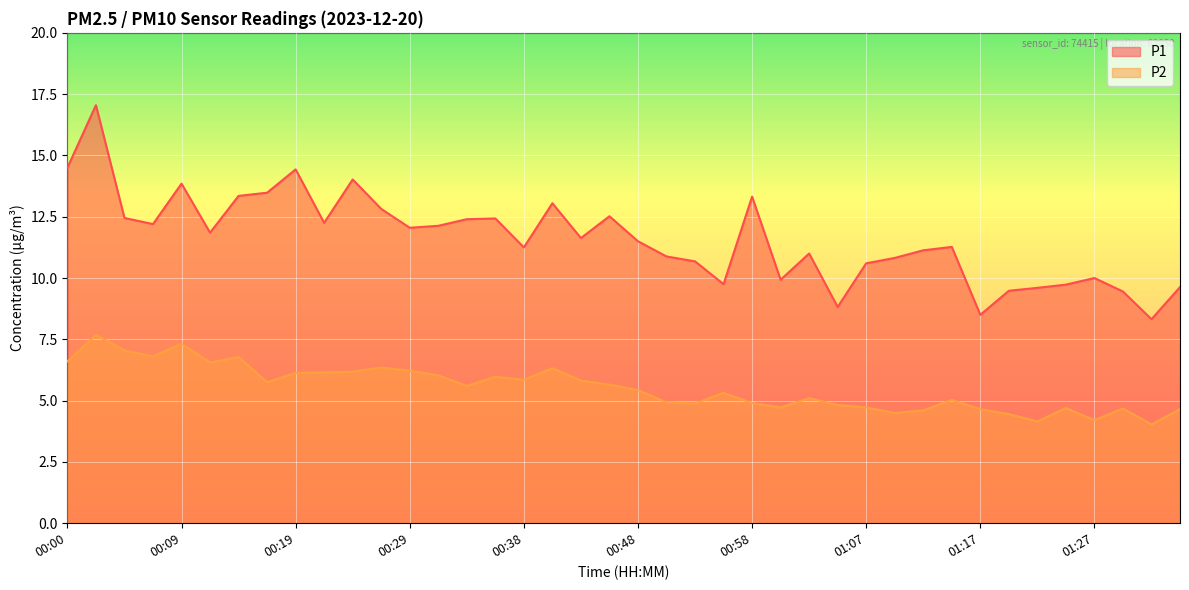

Reading left to right, transcribe all the data shown in this chart.

P1: 00:00=14.5	00:02=17.1	00:04=12.4	00:07=12.2	00:09=13.8	00:12=11.8	00:14=13.3	00:17=13.5	00:19=14.4	00:21=12.2	00:24=14.0	00:26=12.8	00:29=12.1	00:31=12.1	00:33=12.4	00:36=12.4	00:38=11.2	00:41=13.1	00:43=11.6	00:46=12.5	00:48=11.5	00:50=10.9	00:53=10.7	00:55=9.8	00:58=13.3	01:00=9.9	01:03=11.0	01:05=8.8	01:07=10.6	01:10=10.8	01:12=11.1	01:15=11.3	01:17=8.5	01:20=9.5	01:22=9.6	01:25=9.7	01:27=10.0	01:29=9.4	01:32=8.3	01:34=9.6
P2: 00:00=6.6	00:02=7.7	00:04=7.0	00:07=6.8	00:09=7.3	00:12=6.5	00:14=6.8	00:17=5.8	00:19=6.1	00:21=6.2	00:24=6.2	00:26=6.3	00:29=6.2	00:31=6.0	00:33=5.6	00:36=6.0	00:38=5.8	00:41=6.3	00:43=5.8	00:46=5.7	00:48=5.4	00:50=4.9	00:53=4.9	00:55=5.3	00:58=4.9	01:00=4.7	01:03=5.1	01:05=4.8	01:07=4.7	01:10=4.5	01:12=4.6	01:15=5.0	01:17=4.7	01:20=4.5	01:22=4.2	01:25=4.7	01:27=4.2	01:29=4.7	01:32=4.0	01:34=4.7